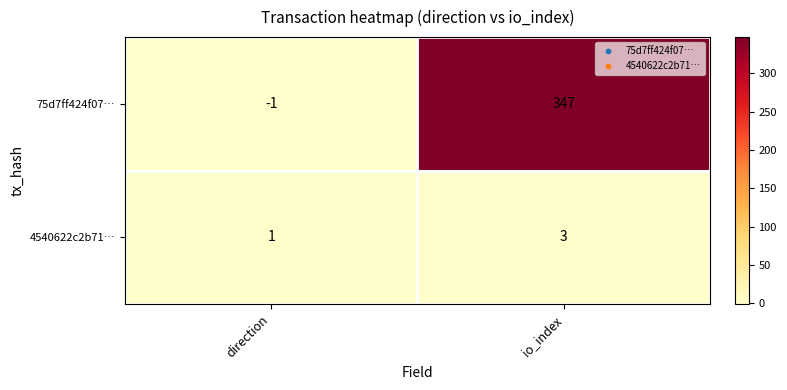

At how many categories does at least one series exceed 194?

1